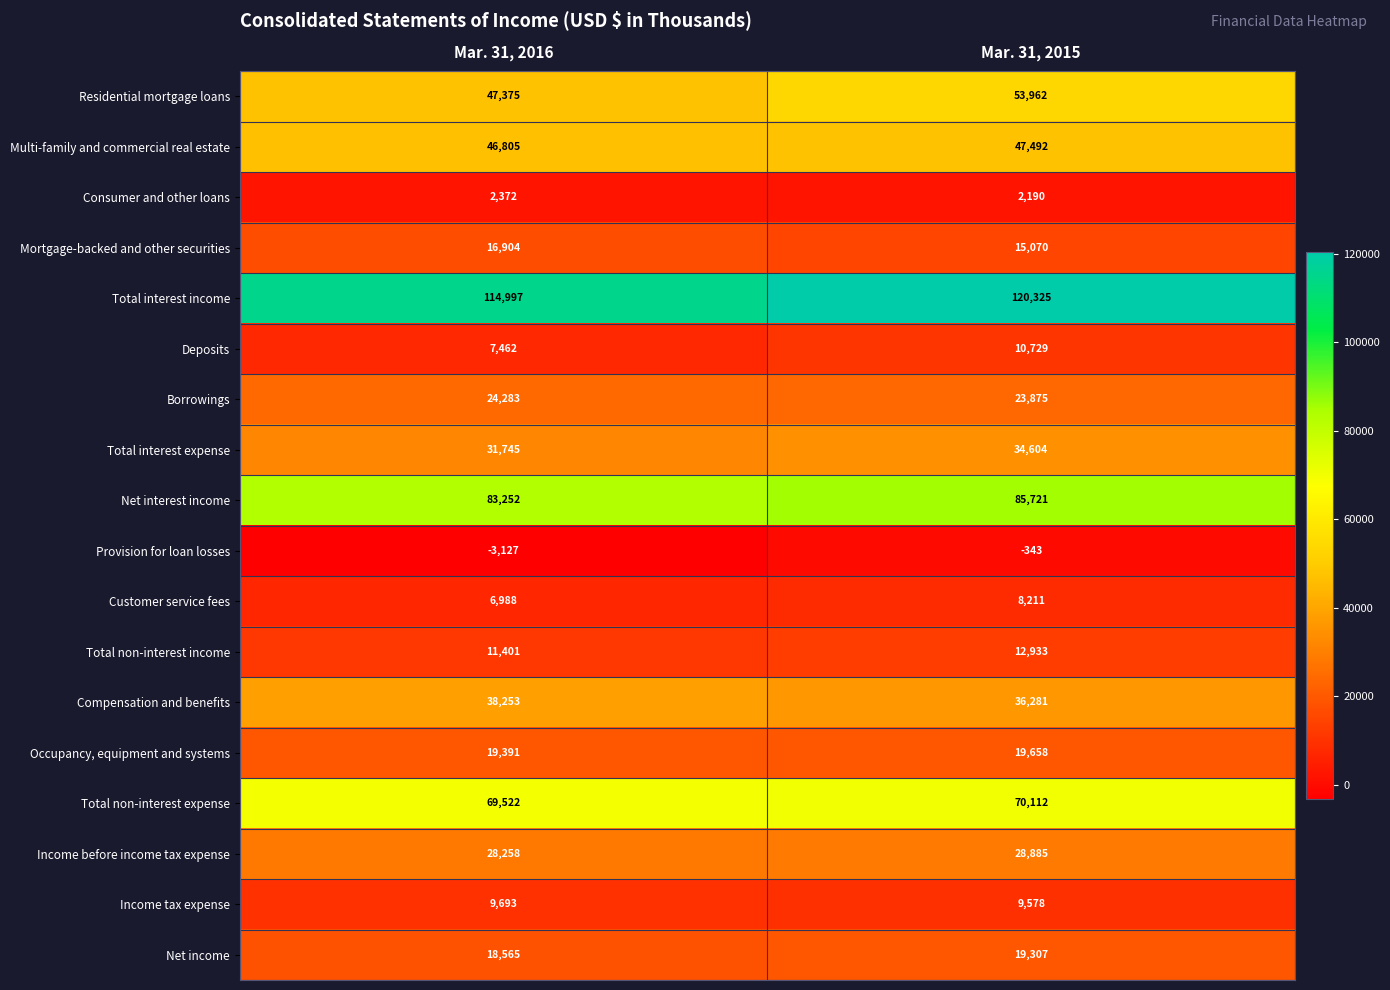

At which category is the sum across all series the highest?

Mar. 31, 2015